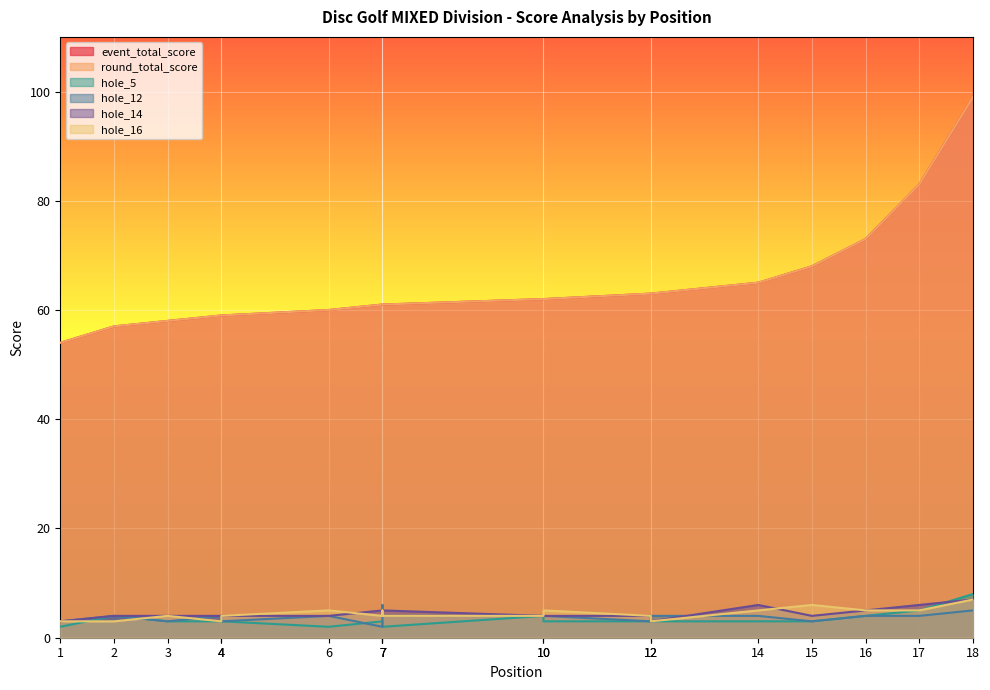

True or false: event_total_score and round_total_score intersect in this chart.

False